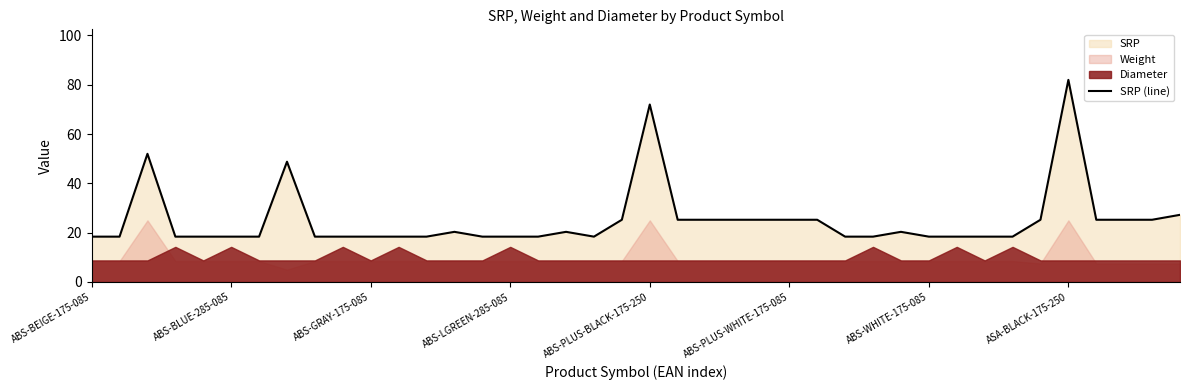

How many data points does each series have?

40